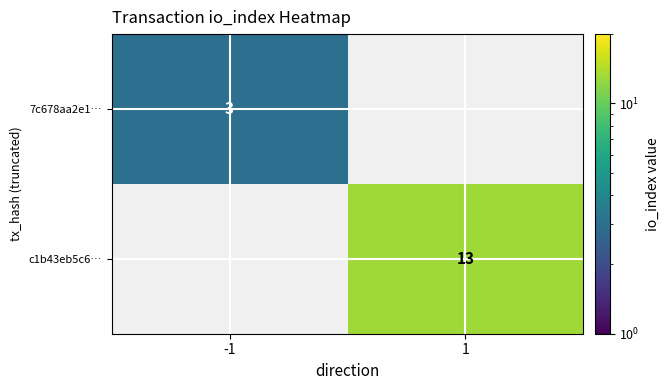

Is it true that c1b43eb5c6… equals 5 at 1?

False